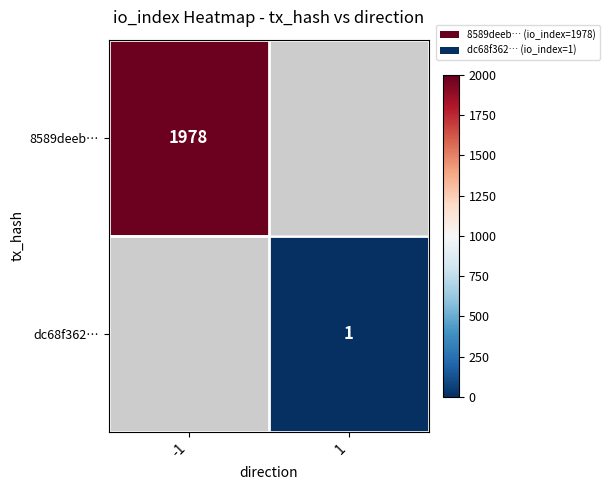

Is it true that 8589deeb… equals 1978 at -1?

True